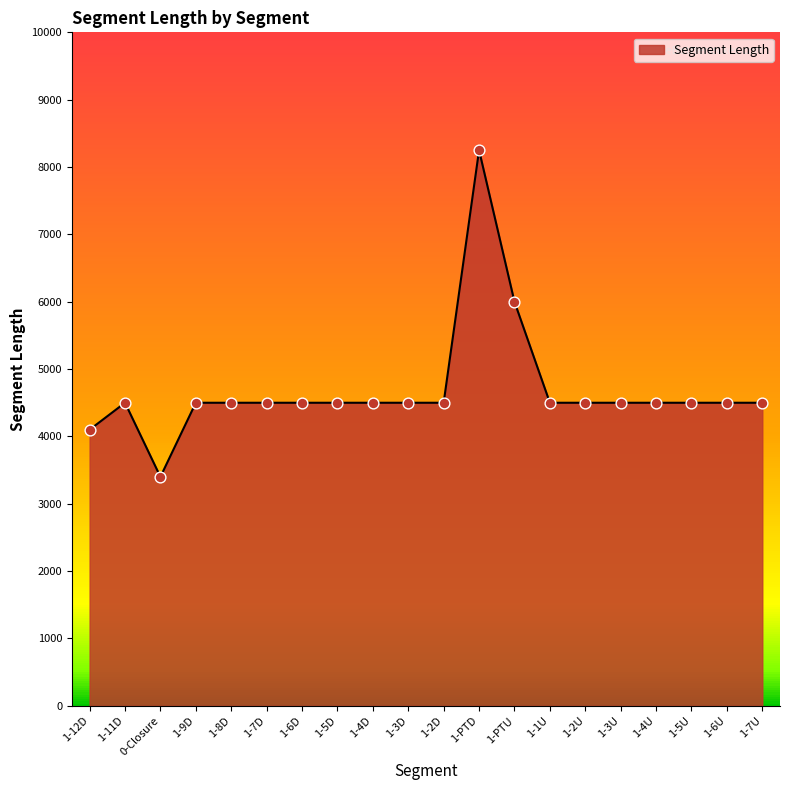

What is the change in value from 0-Closure to 1-7U?

+1100